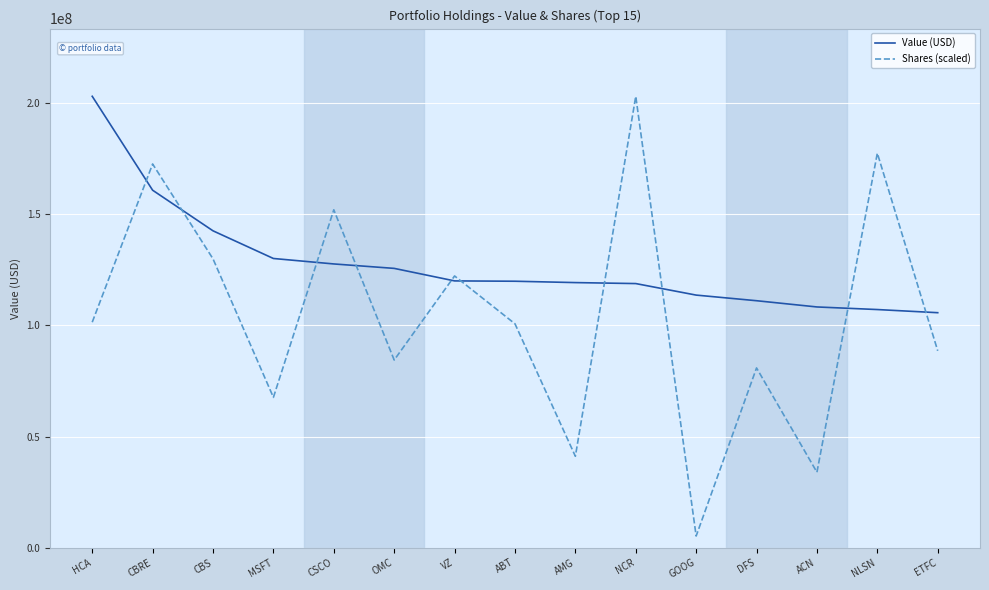

What is the sum of all Value (USD) values?

1913921000.0